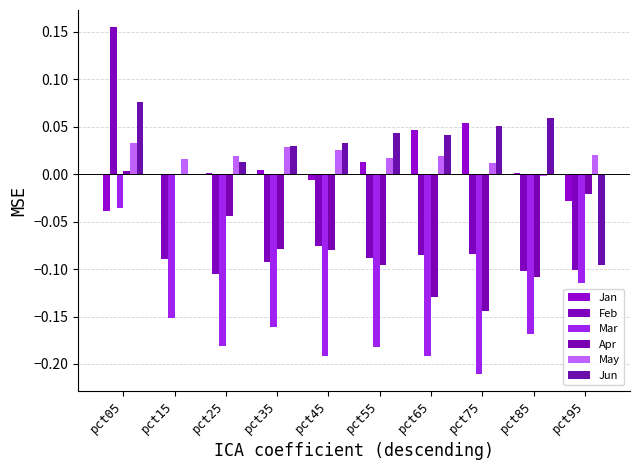

Count the number of categories in the chart.

10